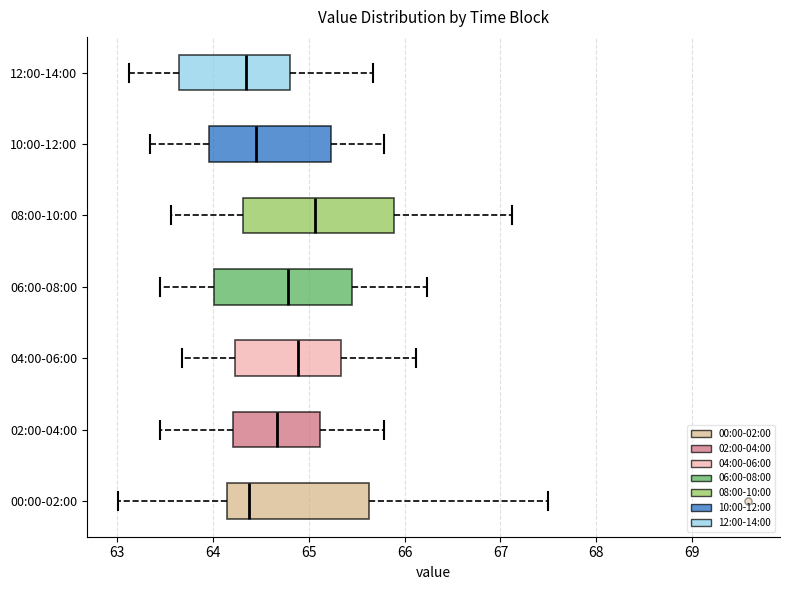

Where does the median line of the box for 00:00-02:00 sit on the x-axis? The values are not printed on the chart, so give them approximately, as read against the axis.

64.4